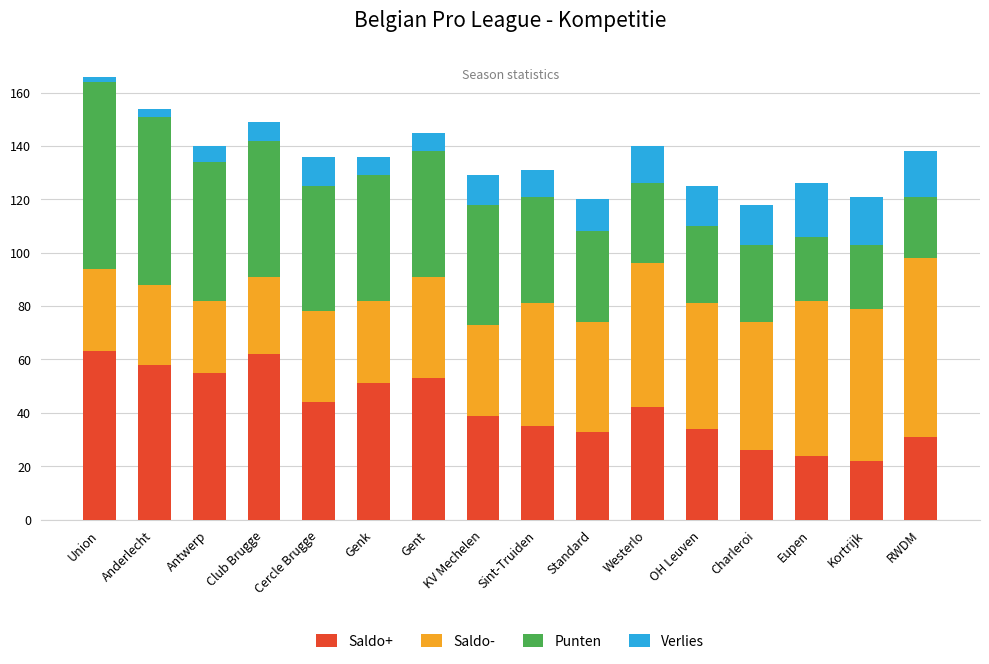

What is the highest value of the Saldo+ series?

63